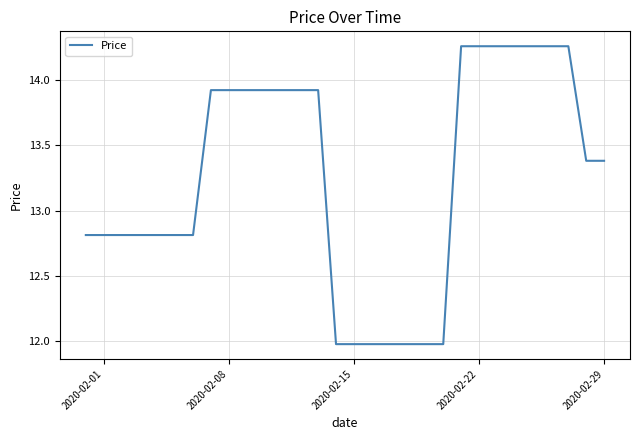

What is the minimum value shown in the chart?

12.0